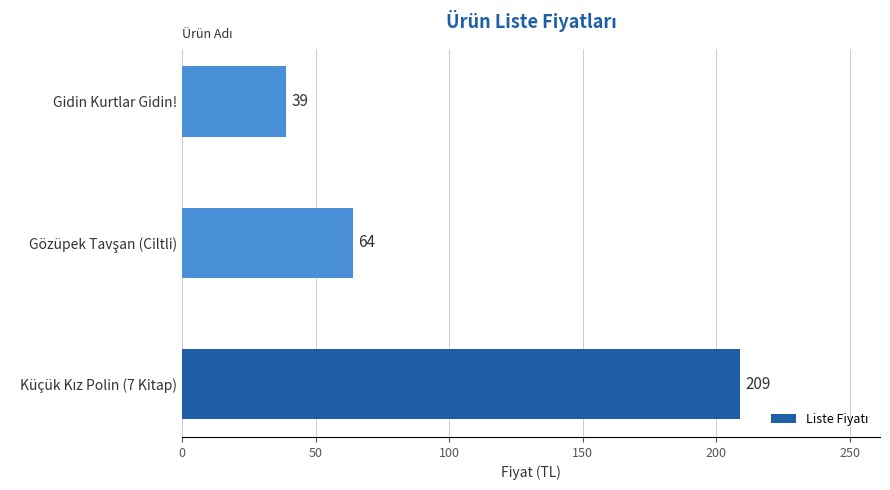

How many bars are there in total?

3